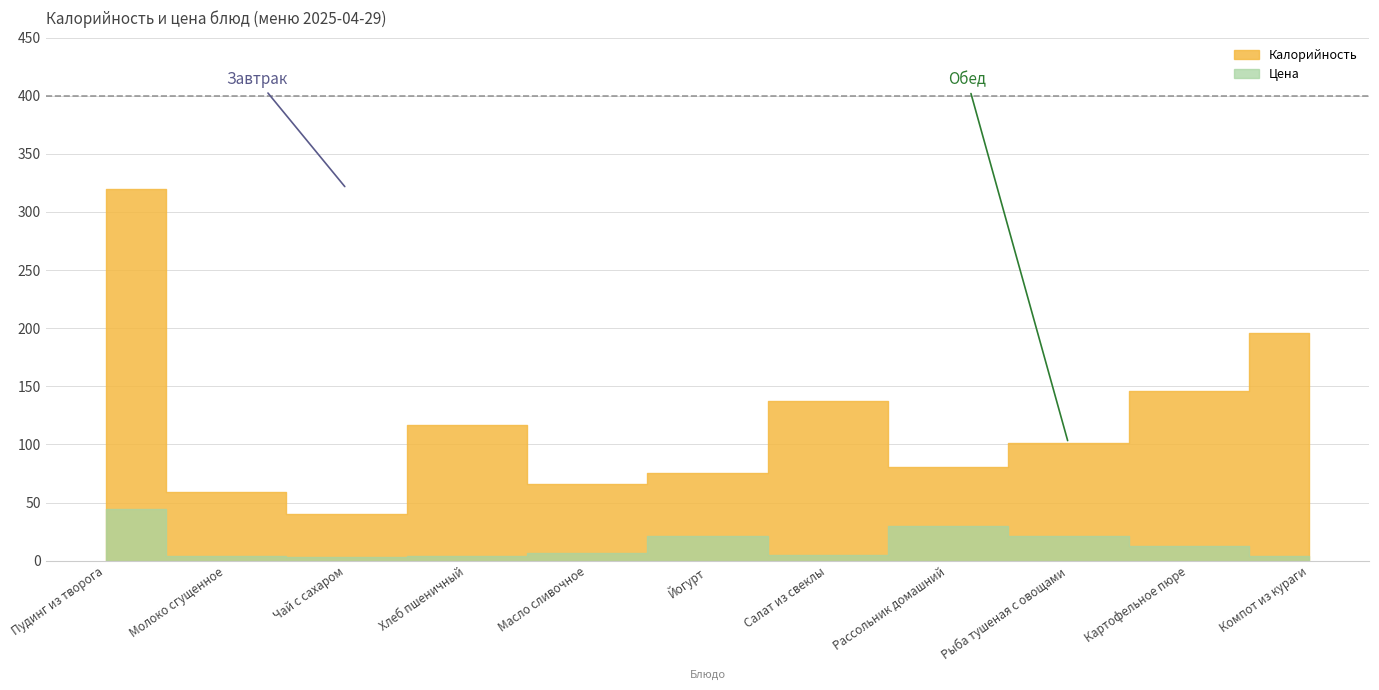

What is the label of the 2nd point from the right?

Картофельное пюре